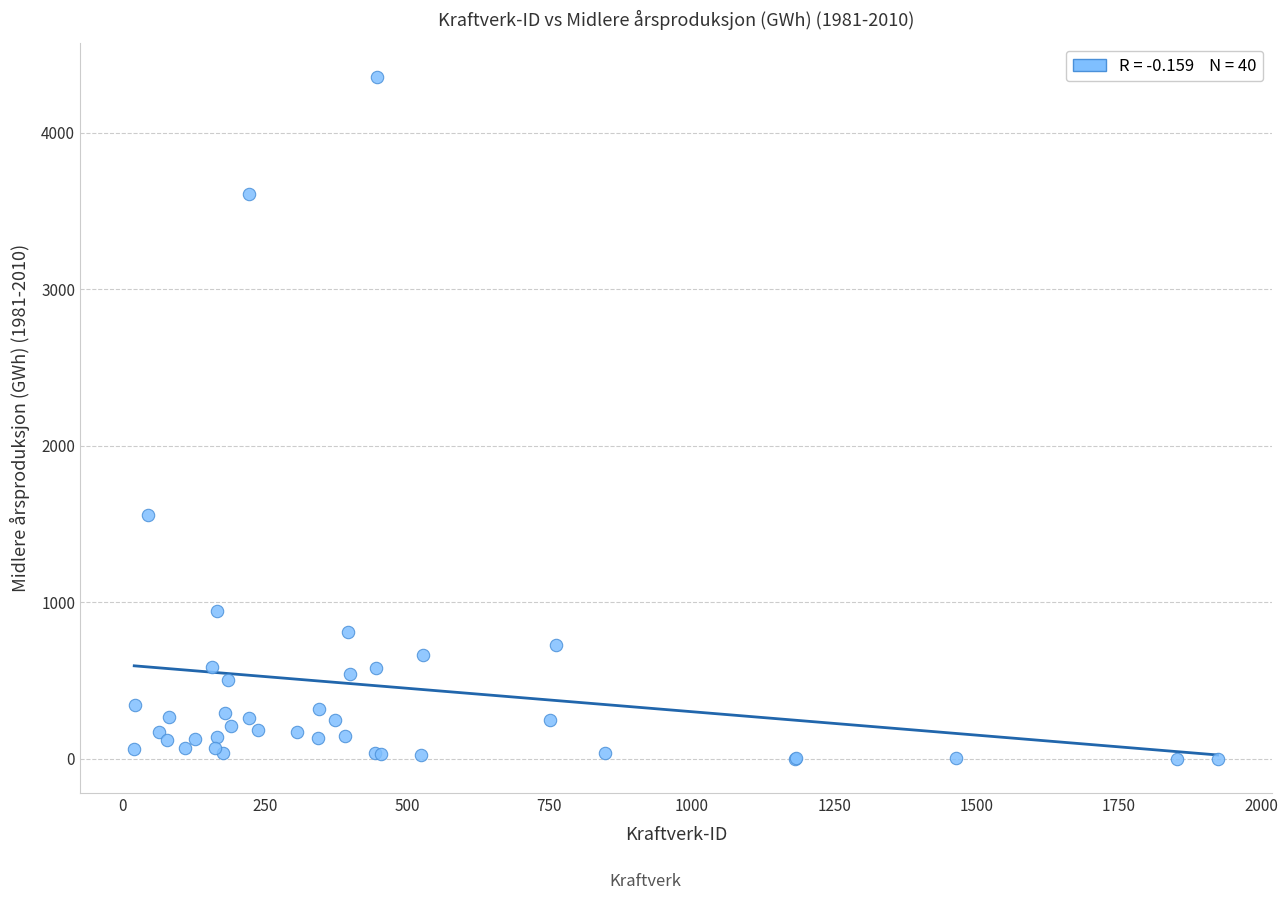

What Y value in the scatter plot is closest to 2178?

1555.6